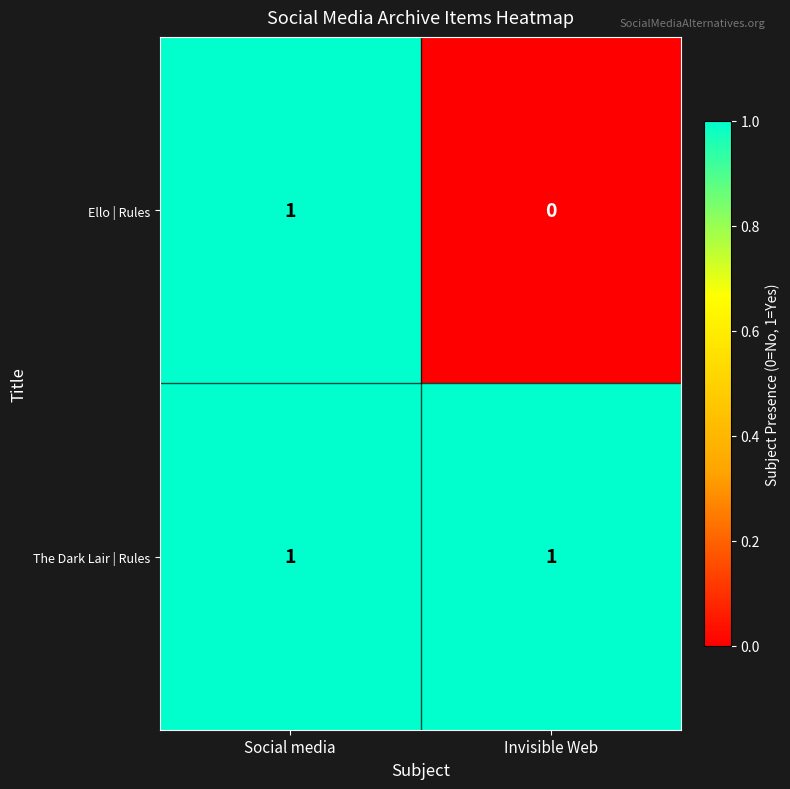

Is the value of Ello | Rules at Invisible Web greater than the value of The Dark Lair | Rules at Invisible Web?

No